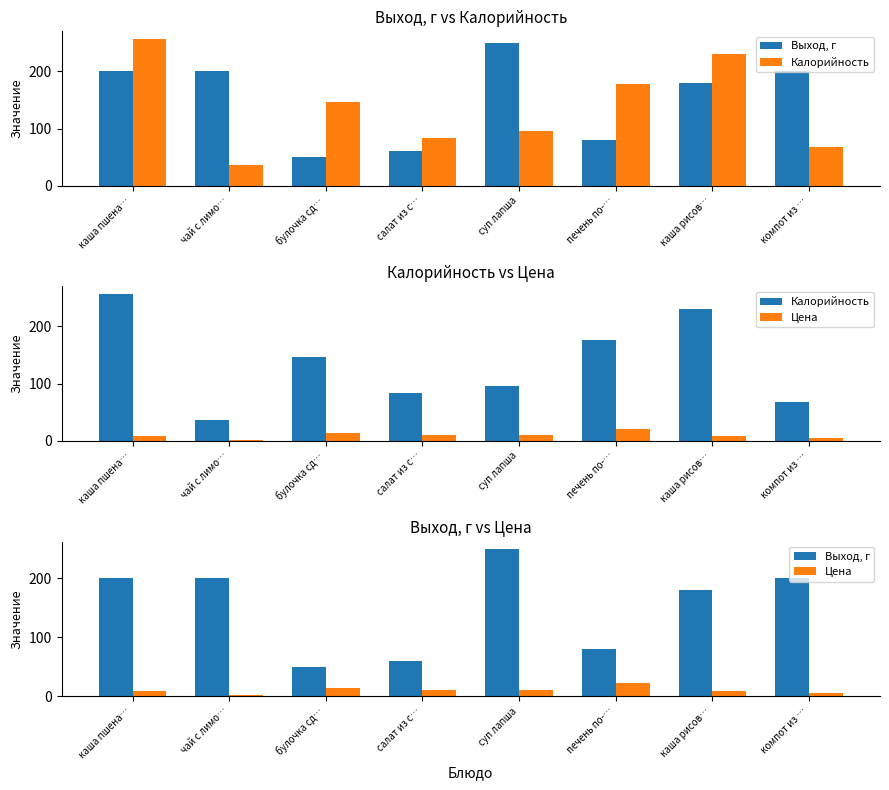

Rank the categories by Выход, г value from lowest to highest.

булочка сд…, салат из с…, печень по-…, каша рисов…, каша пшена…, чай с лимо…, компот из …, суп лапша